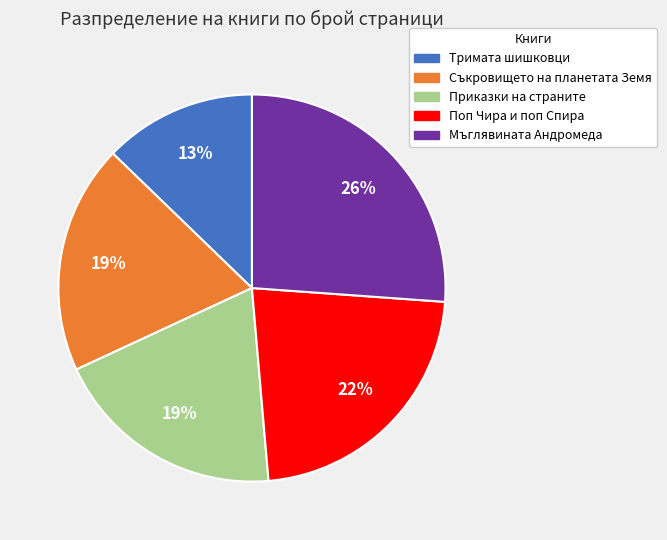

Does Мъглявината Андромеда represent more than half of the total?

No